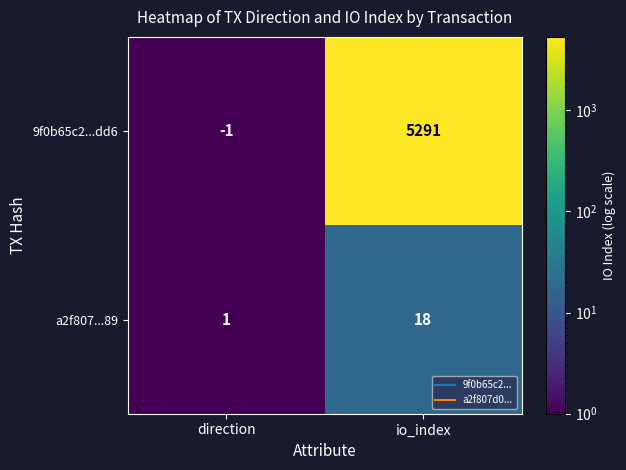

Reading left to right, list all the values displayed in this chart.

9f0b65c2...dd6: direction=-1	io_index=5291
a2f807...89: direction=1	io_index=18